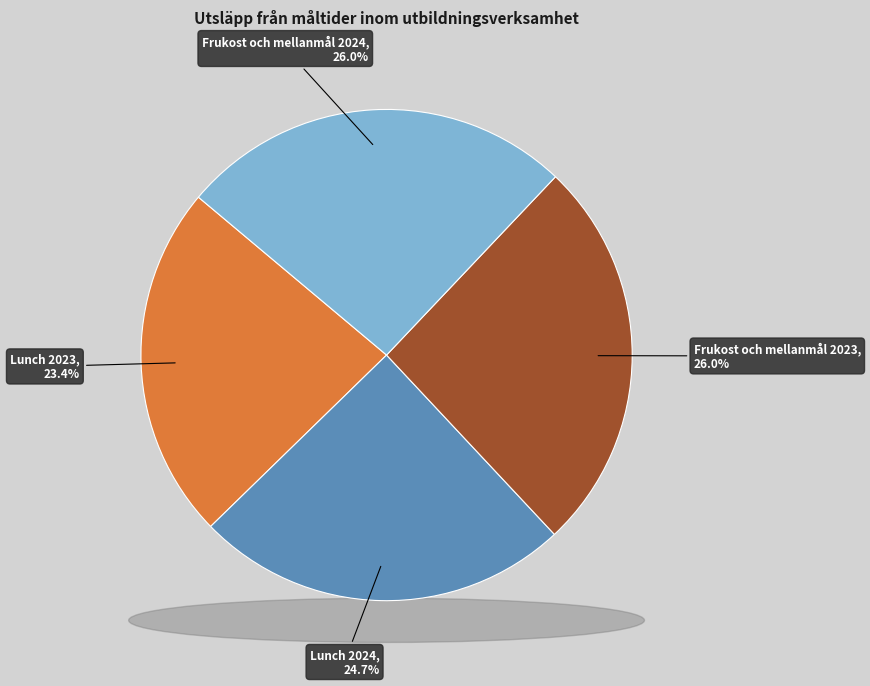

How many segments does this pie chart have?

4